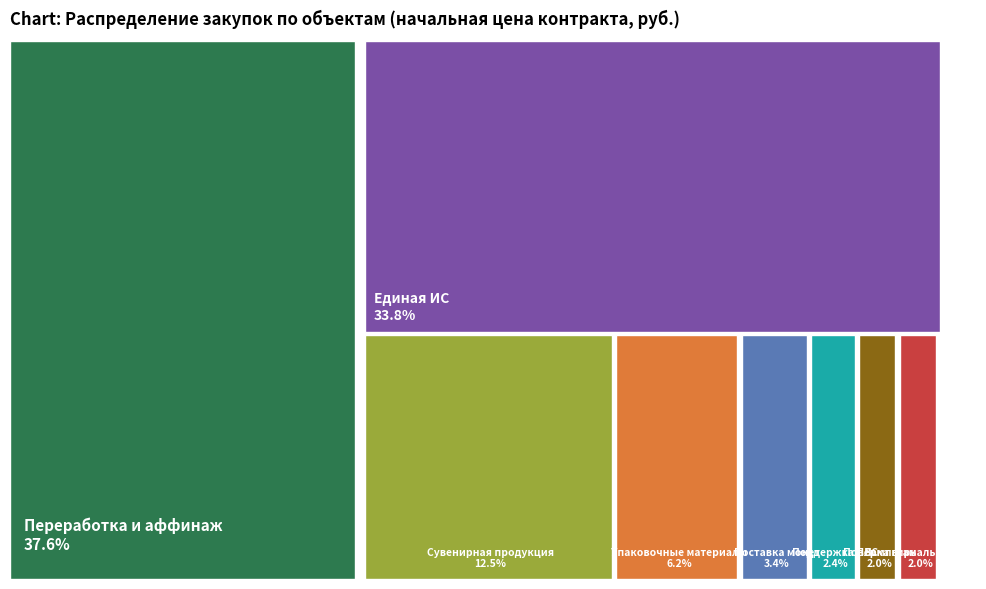

The Оказание услуг по поверке гирь и калибровке slice represents 2% of the pie. True or false?

True